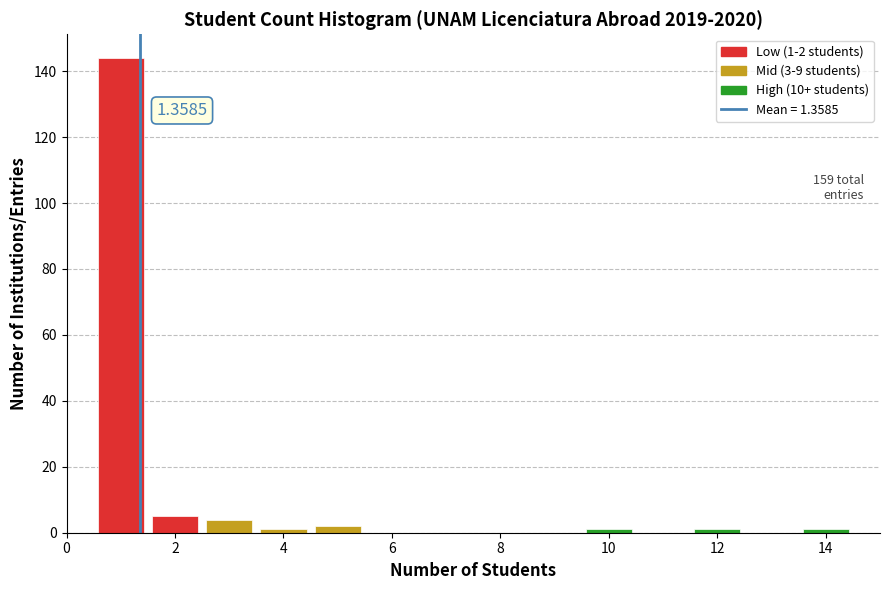

Which range on the x-axis has the tallest bar?

0.5 to 1.5